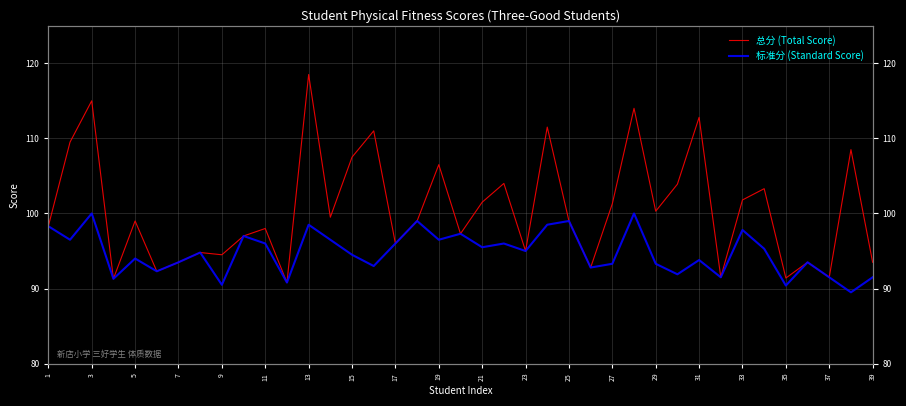

List the series in order of their peak value, highest first.

总分 (Total Score), 标准分 (Standard Score)